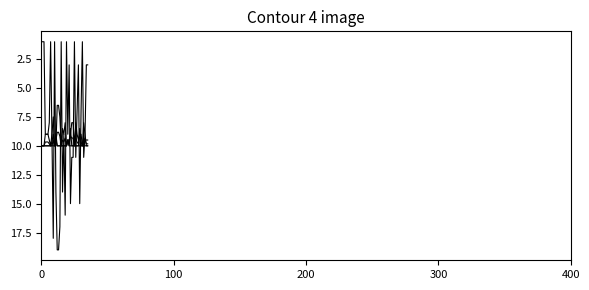

How many lines are shown in the chart?

5